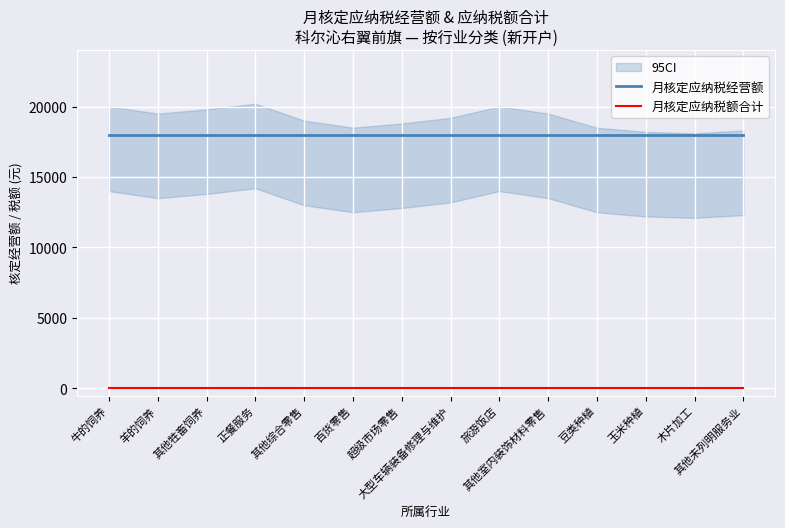

At how many categories does at least one series exceed 9150?

14